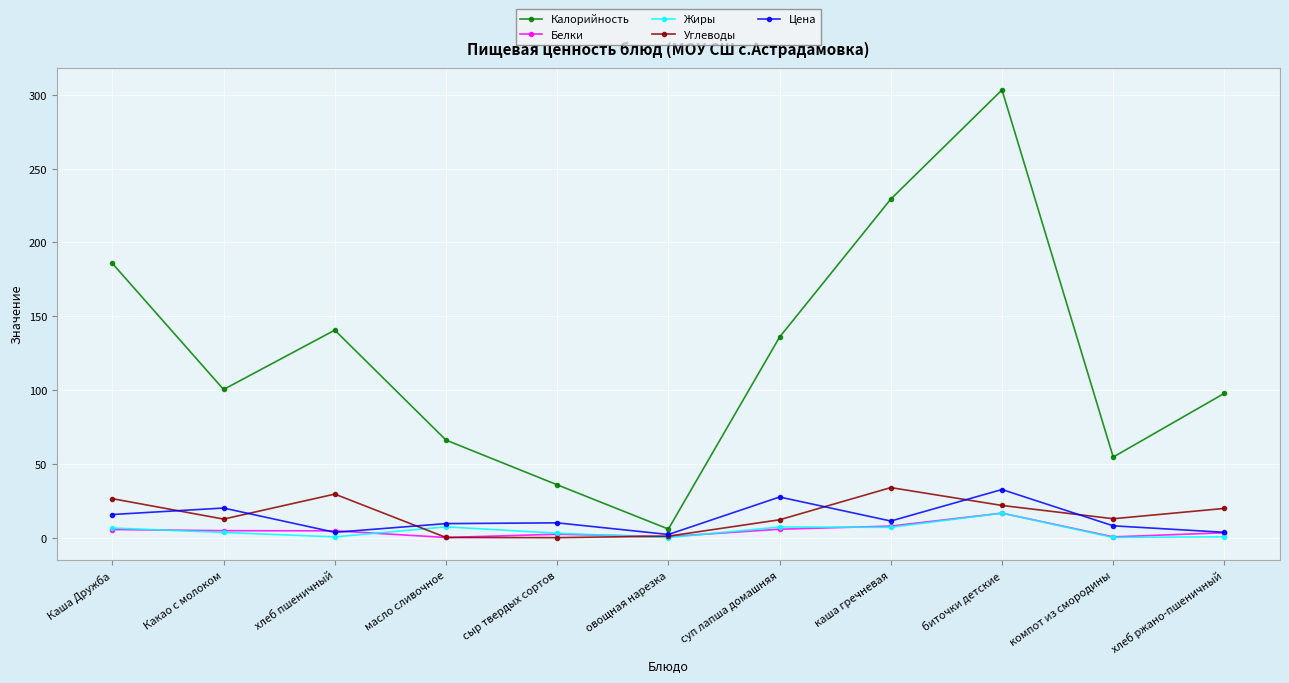

Which series has the largest total across all categories?

Калорийность